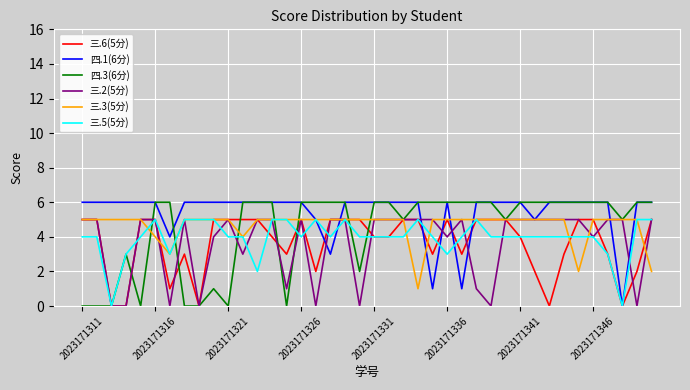

What is the greatest value displayed?

6